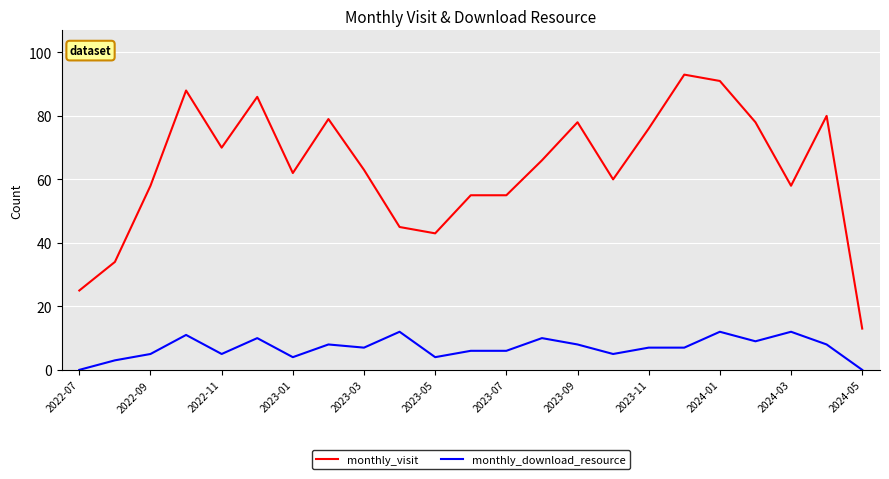

Which series has the widest spread of values?

monthly_visit